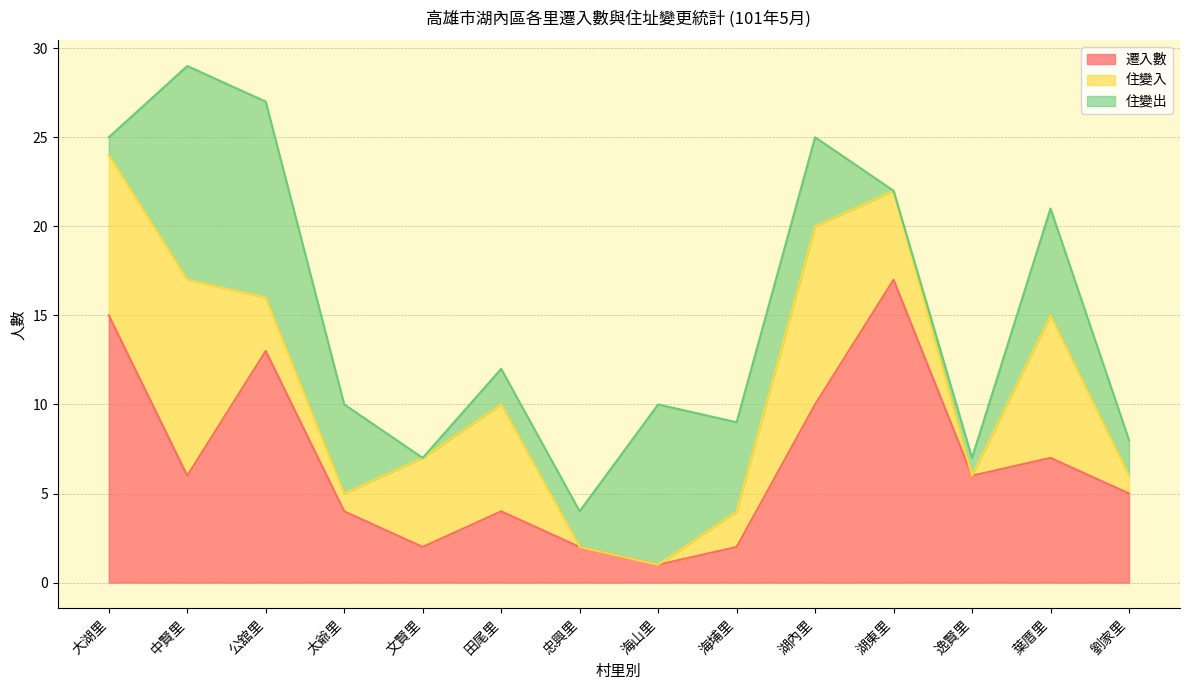

How many lines are shown in the chart?

3